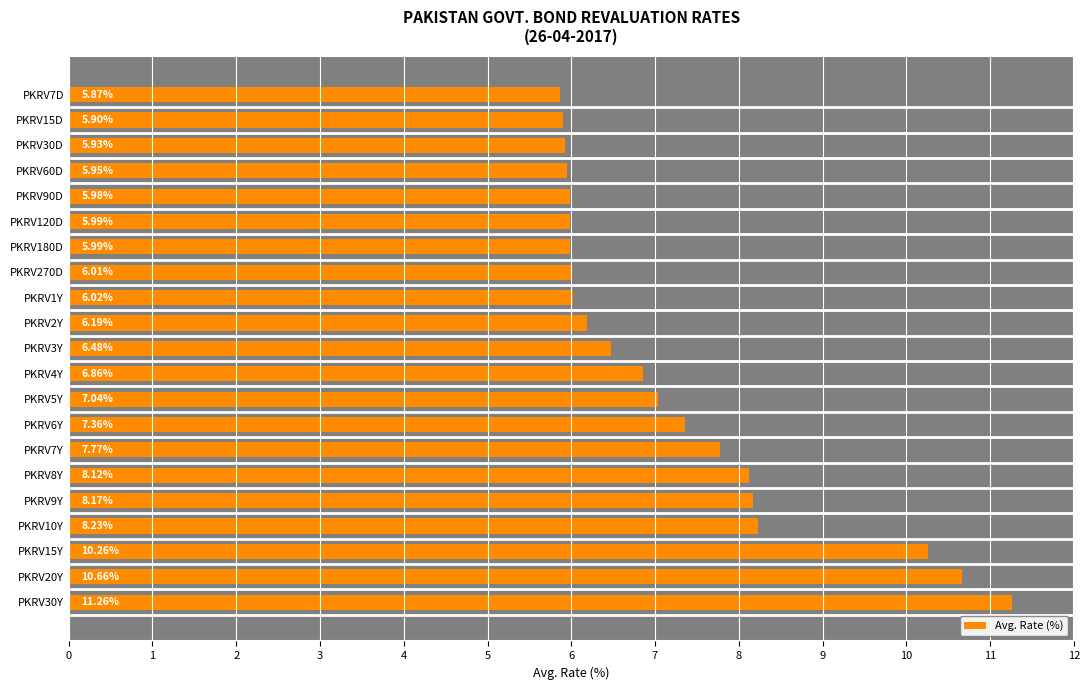

Does the chart contain stacked bars?

No